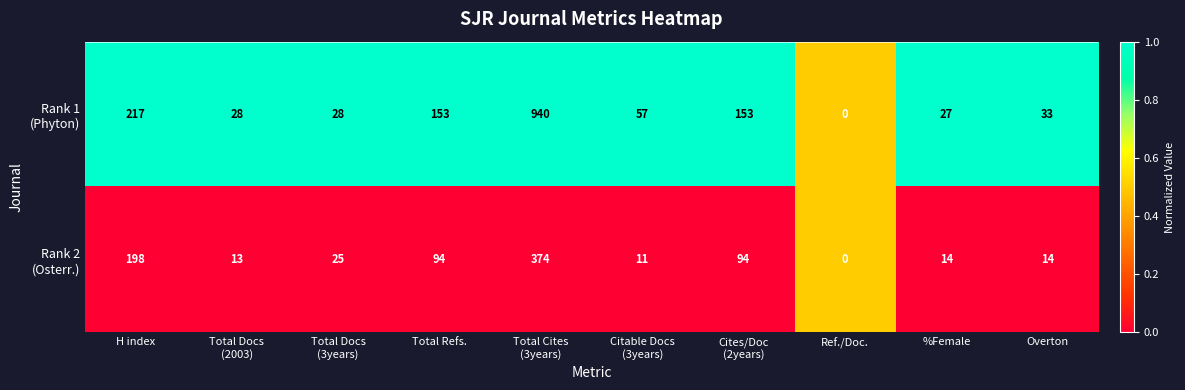

What is the greatest value displayed?

940